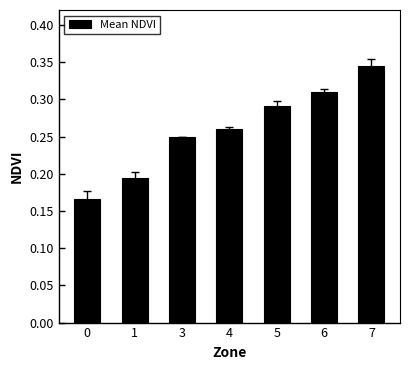

Rank the categories by value from lowest to highest.

0, 1, 3, 4, 5, 6, 7